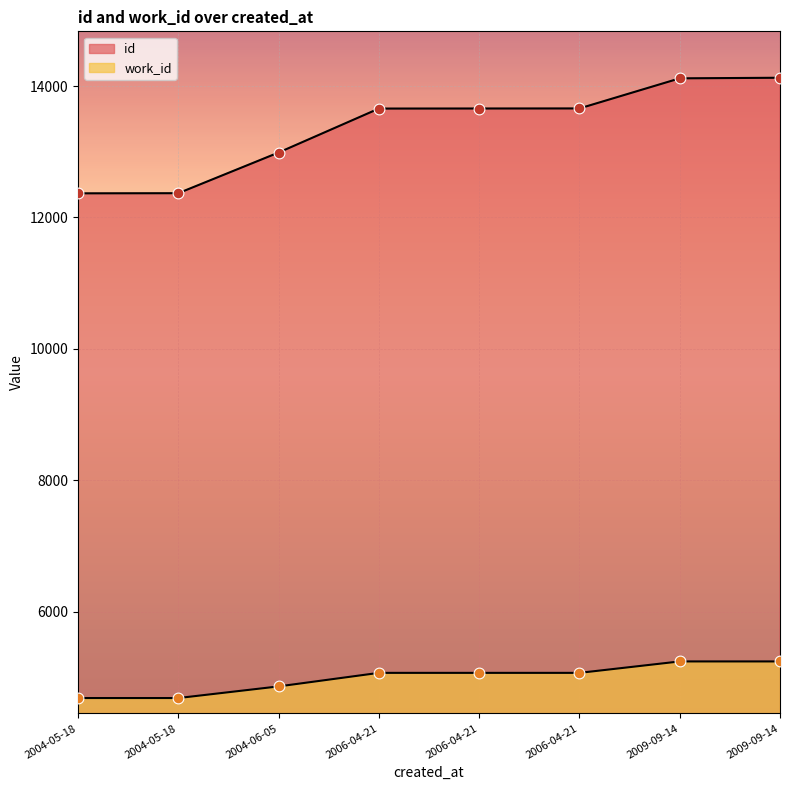

Which series contains the highest Y value?

id